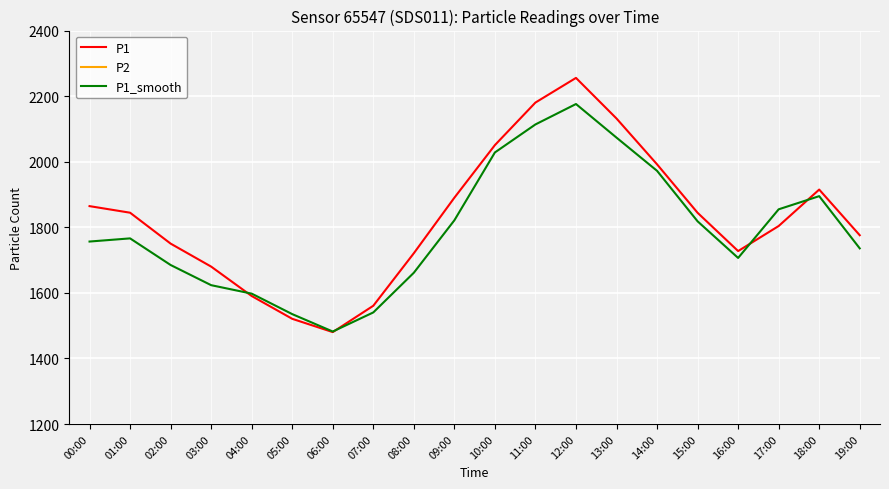

What is the total value across all series at 02:00?

4435.1